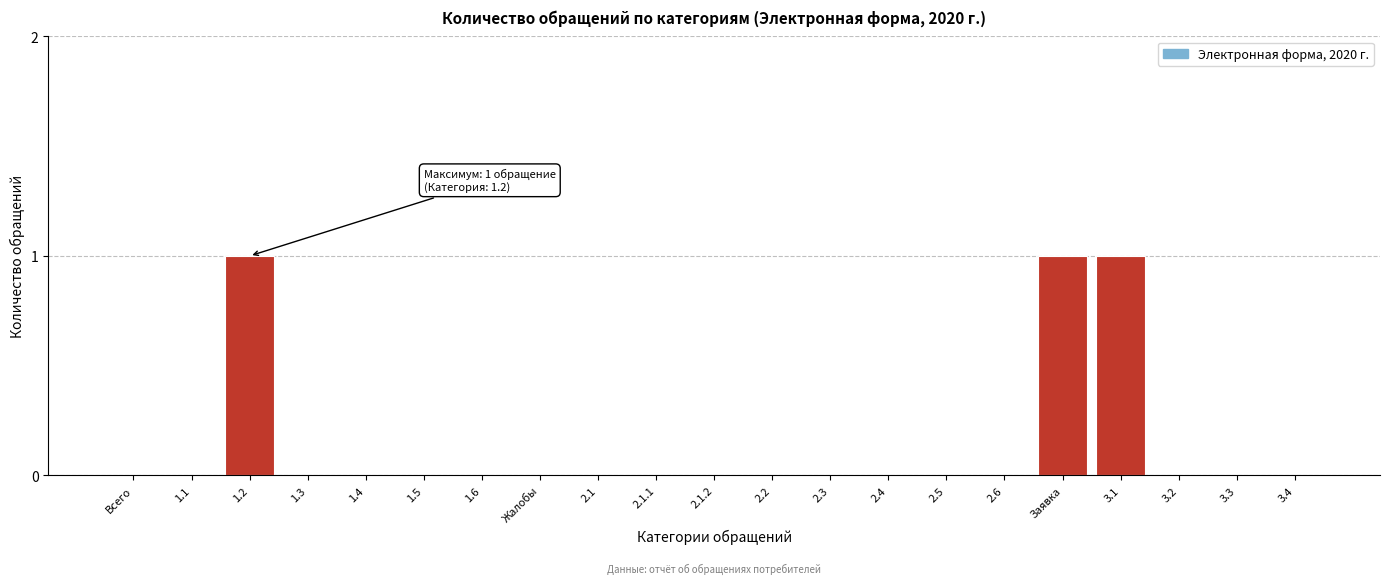

Reading right to left, transcribe all the data shown in this chart.

3.4=0	3.3=0	3.2=0	3.1=1	Заявка=1	2.6=0	2.5=0	2.4=0	2.3=0	2.2=0	2.1.2=0	2.1.1=0	2.1=0	Жалобы=0	1.6=0	1.5=0	1.4=0	1.3=0	1.2=1	1.1=0	Всего=0